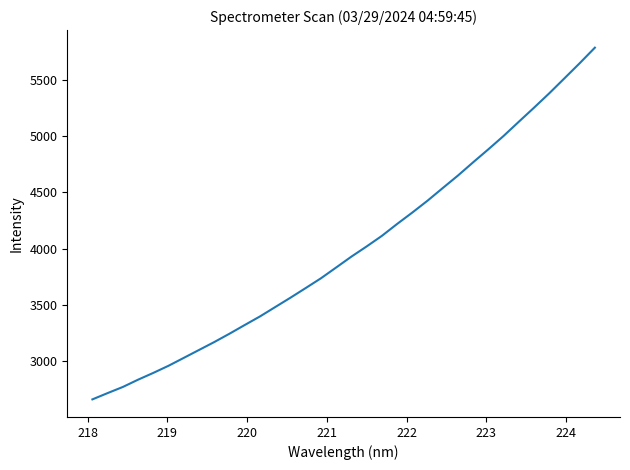

Is this an area chart (filled region under the line)?

No